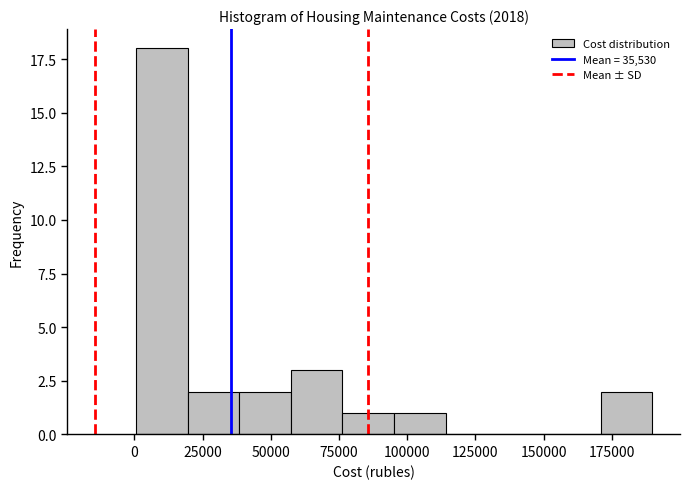

Read against the x-axis, roughly where is the centre of the tallest bar?

10000